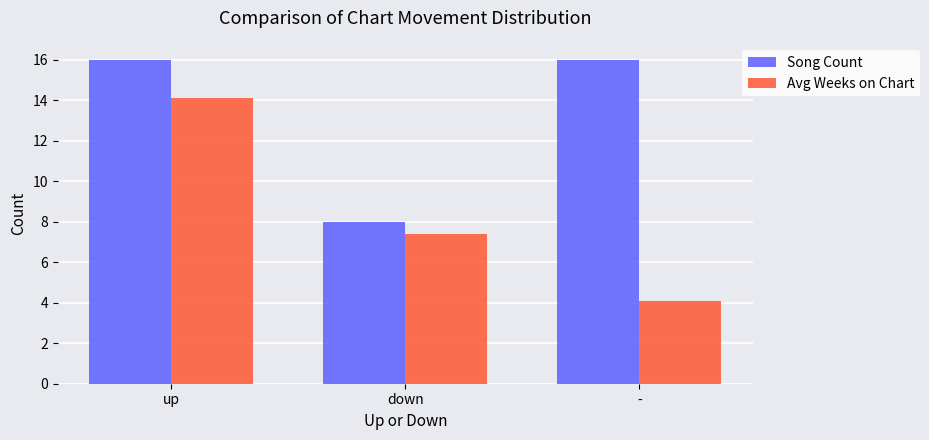

How many data points does each series have?

3